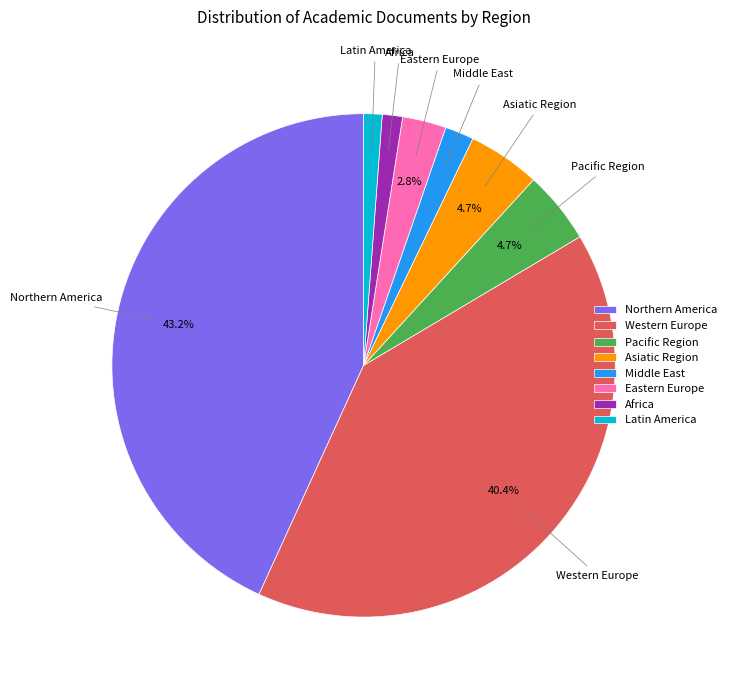

Combined, do Asiatic Region and Northern America account for over 50%?

No